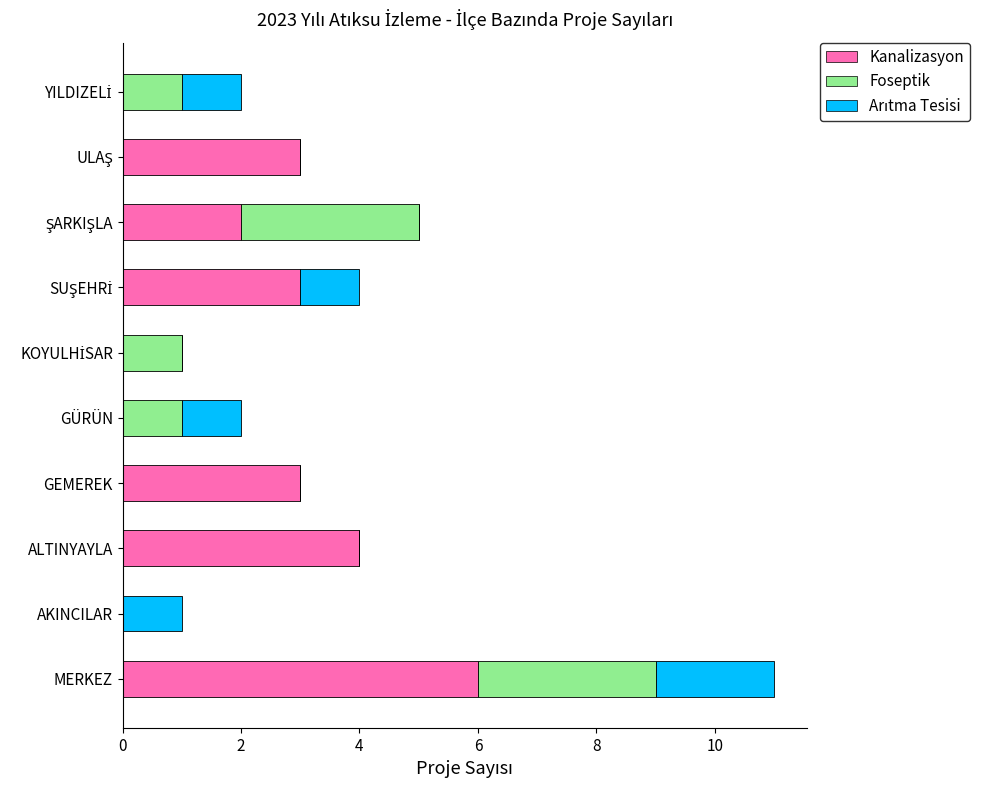

At which category is the sum across all series the highest?

MERKEZ